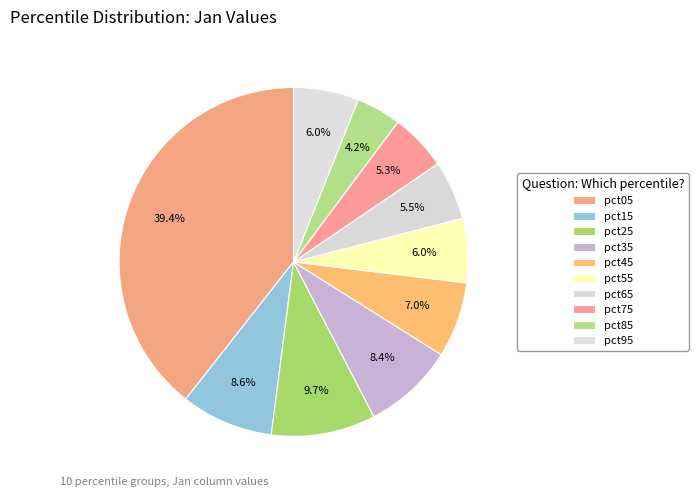

Rank the categories by value from highest to lowest.

pct05, pct25, pct15, pct35, pct45, pct95, pct55, pct65, pct75, pct85